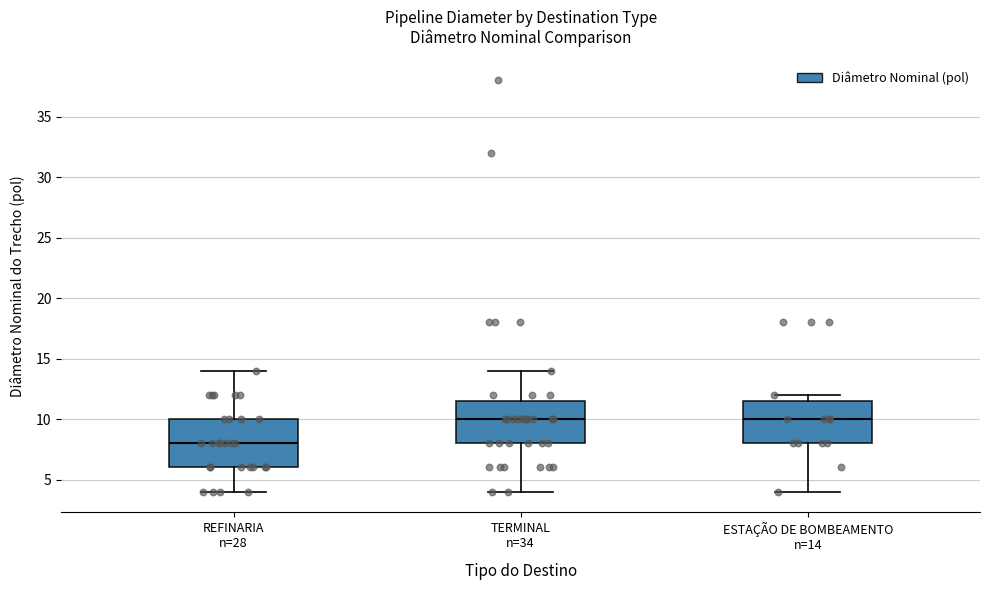

Comparing the boxes themselves (not the whiskers), which one is the tallest?

REFINARIA n=28